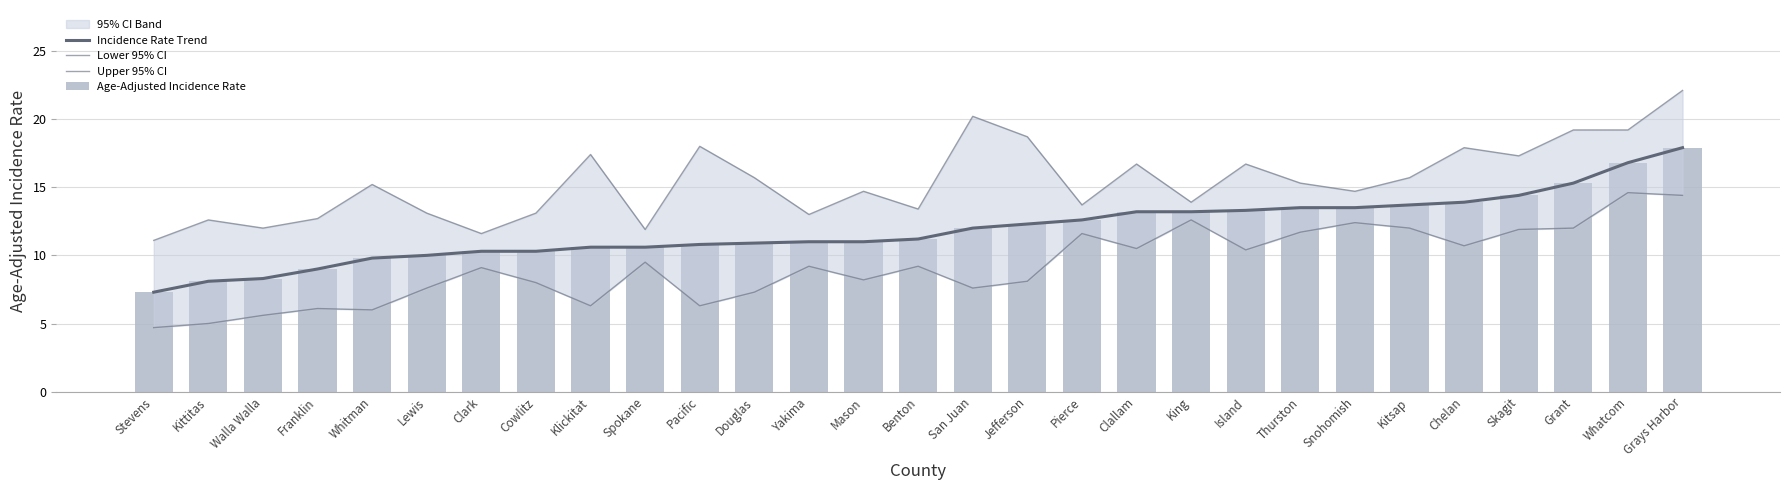

Is the value of Lower 95% CI at Mason greater than the value of Incidence Rate Trend at Cowlitz?

No